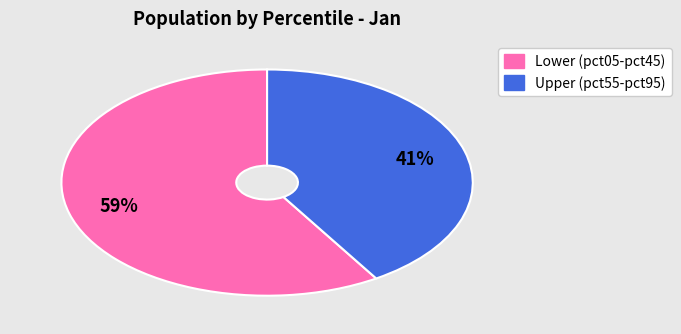

Does any single category account for the majority?

Yes